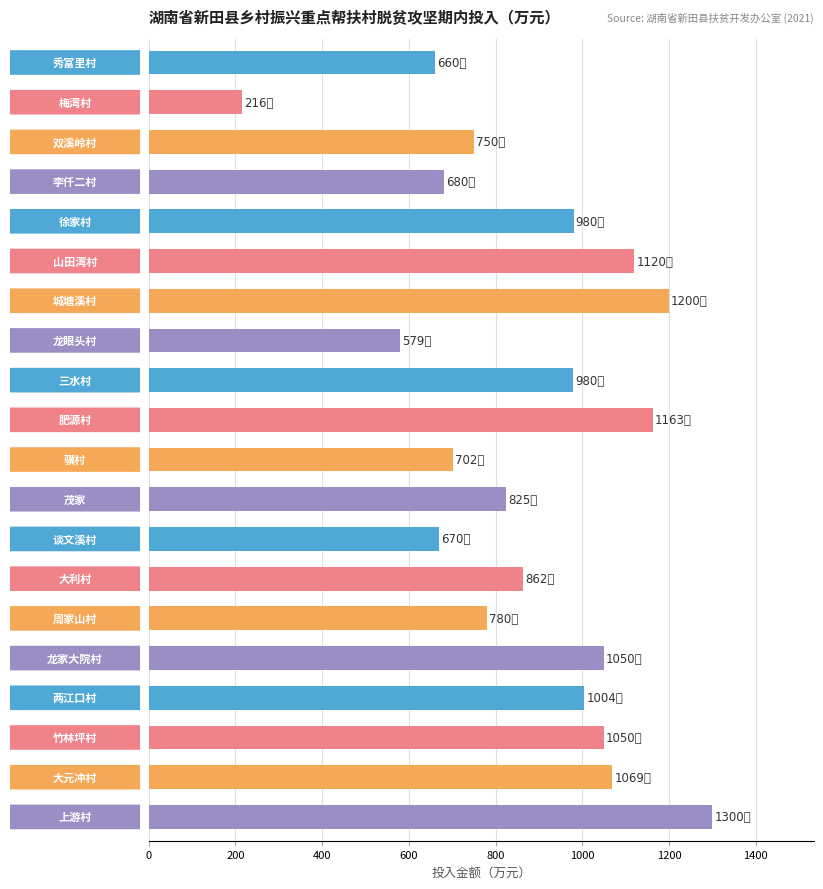

How many series are shown in this chart?

1